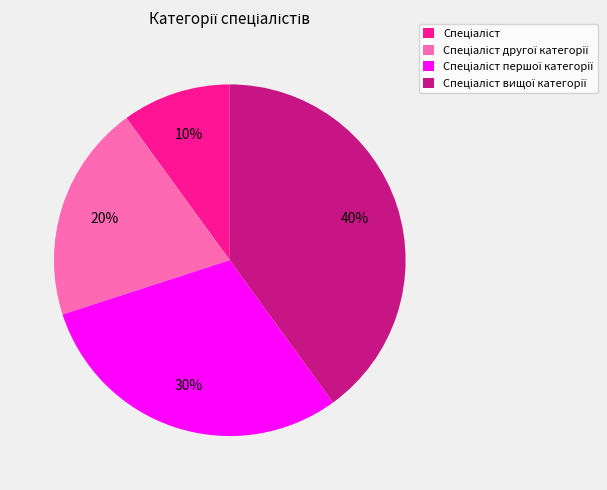

To the nearest percent, what is the average slice percentage?

25%